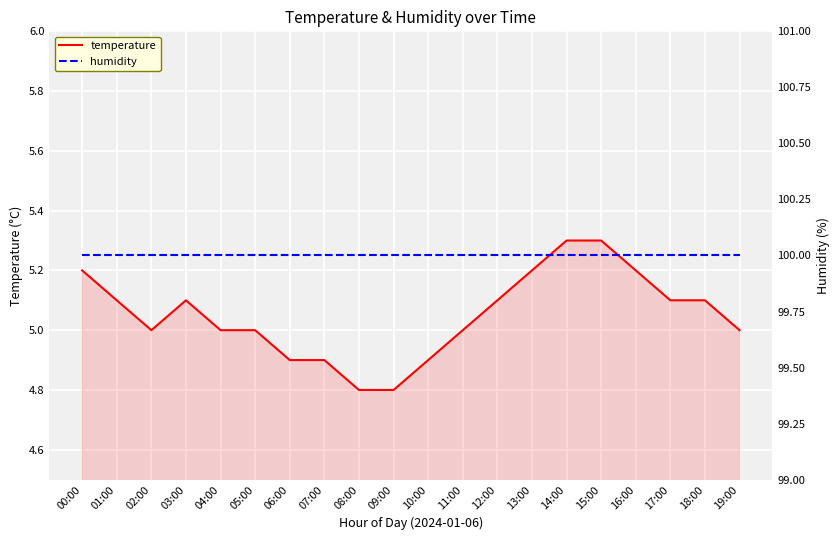

How many temperature values are between 5 and 6?

15